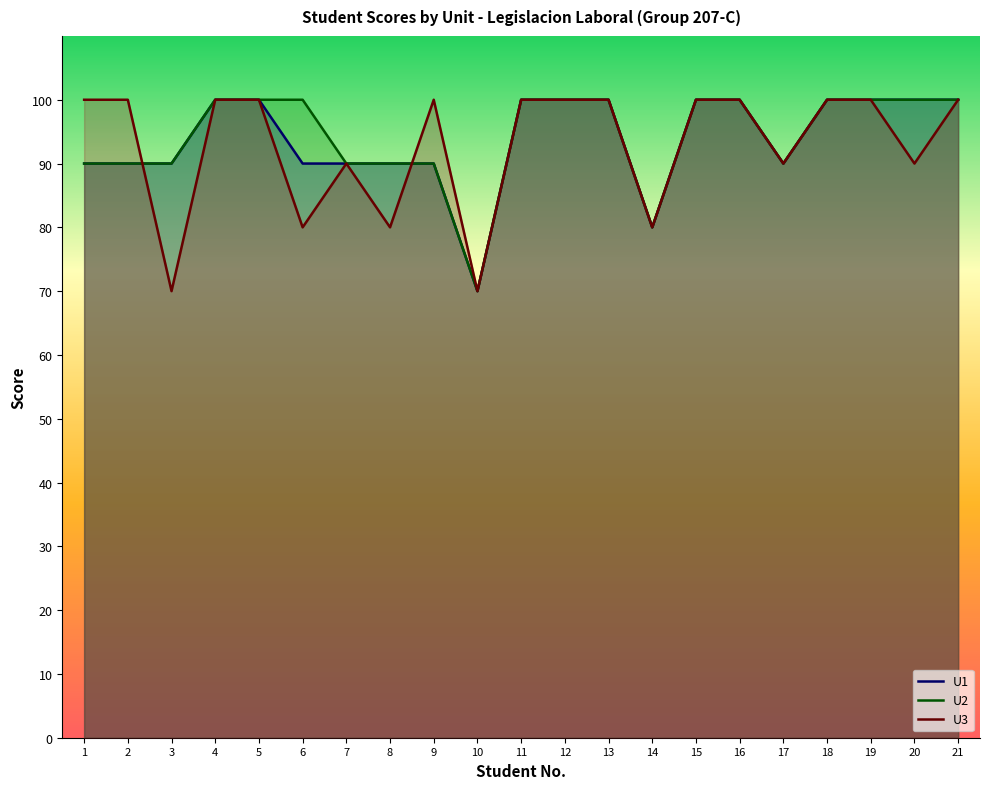

How many lines are shown in the chart?

3